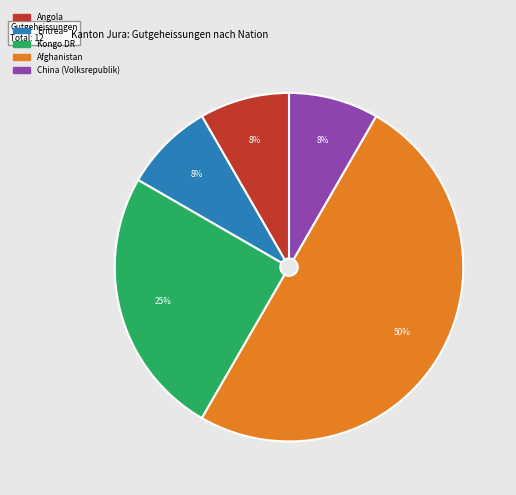

How many segments does this pie chart have?

5